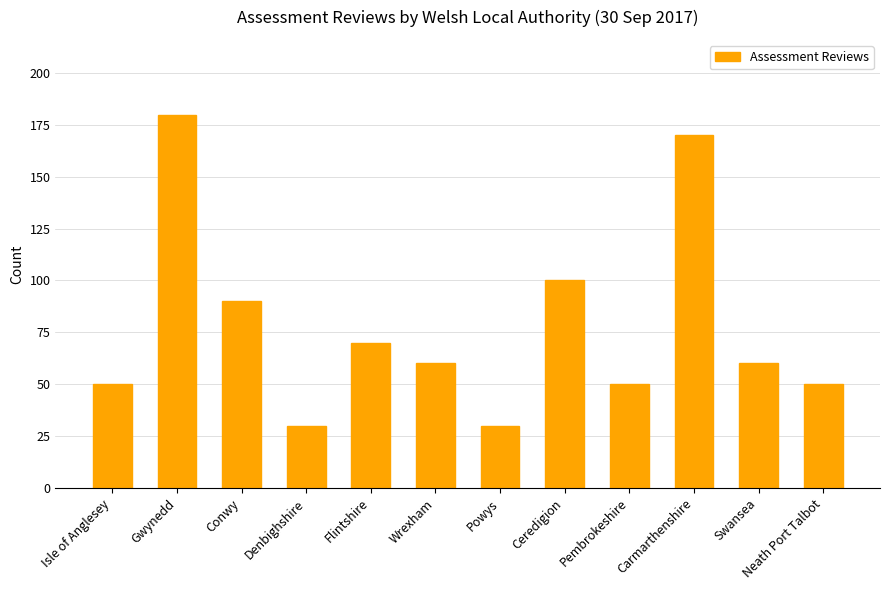

What value does the data have at Carmarthenshire?

170